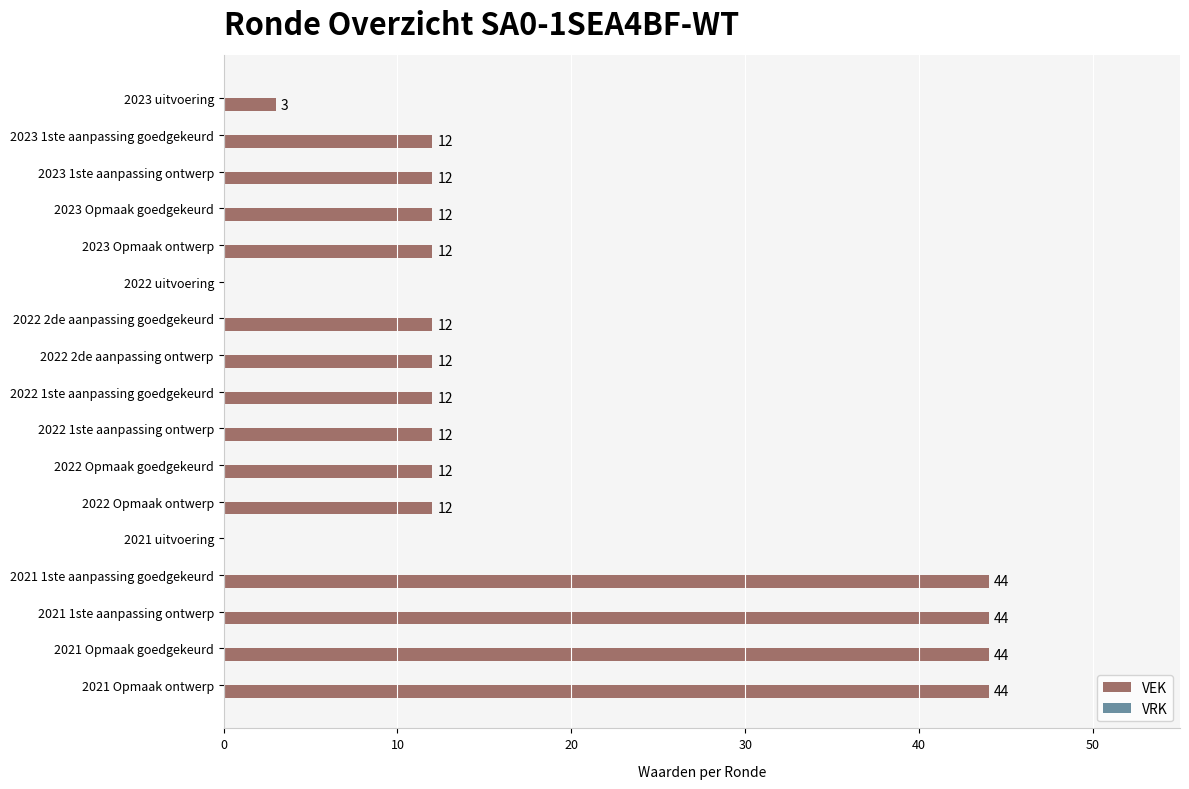

What is the sum of all values?

299